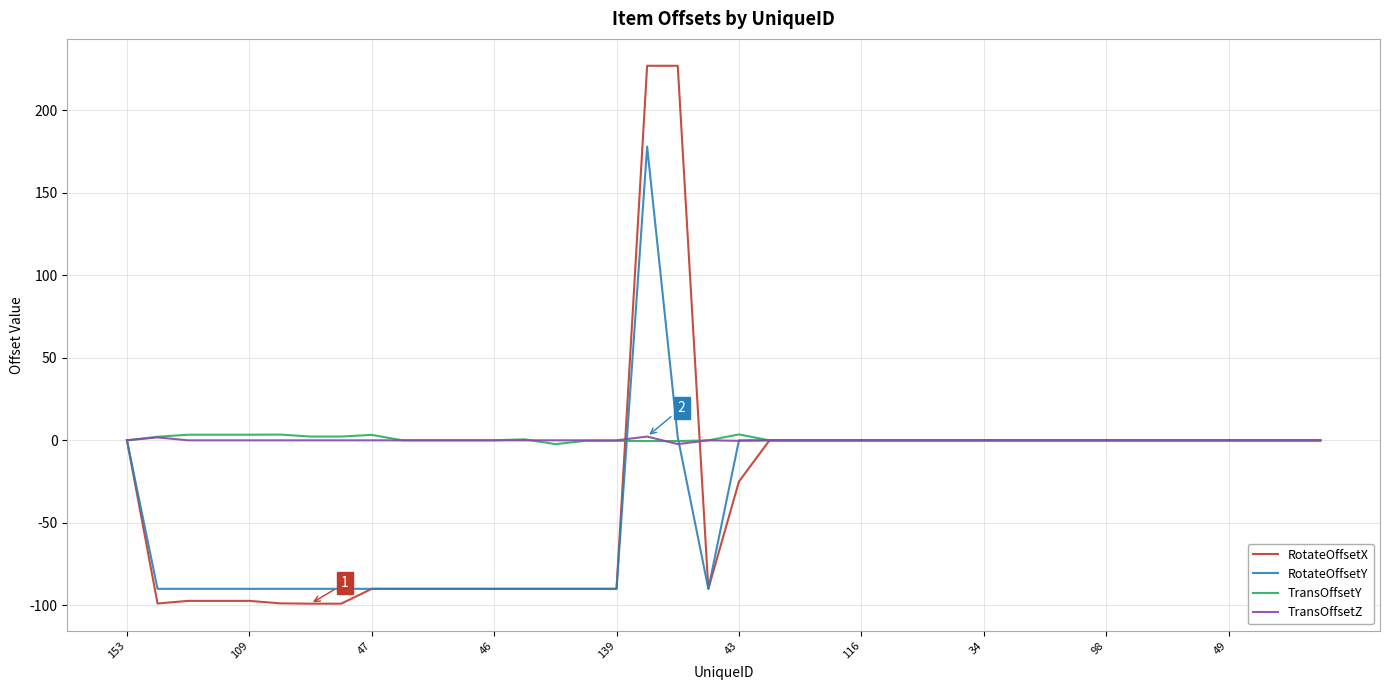

What is the smallest value displayed?

-99.0